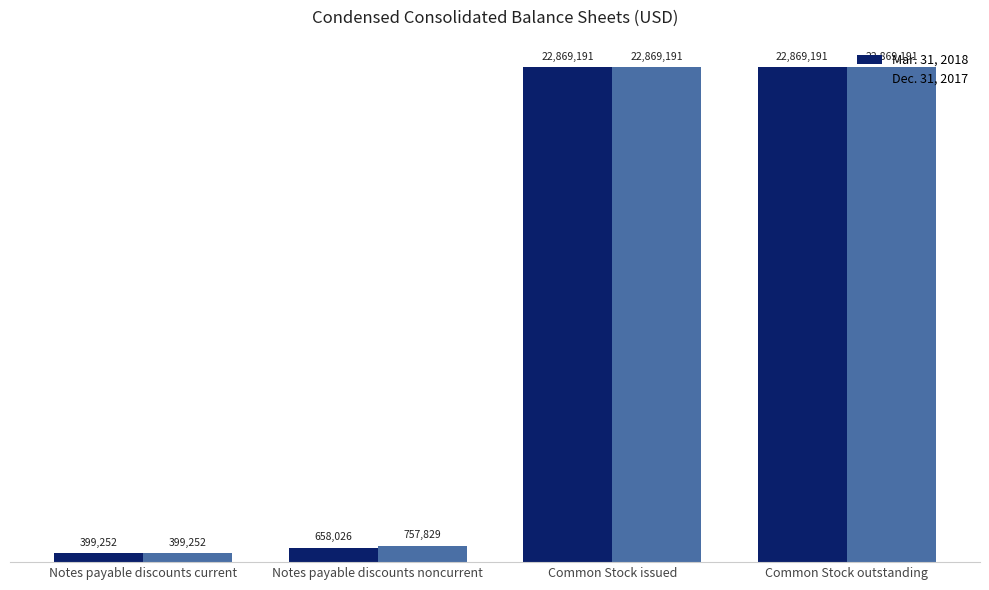

Which series has the largest range (max minus min)?

Mar. 31, 2018